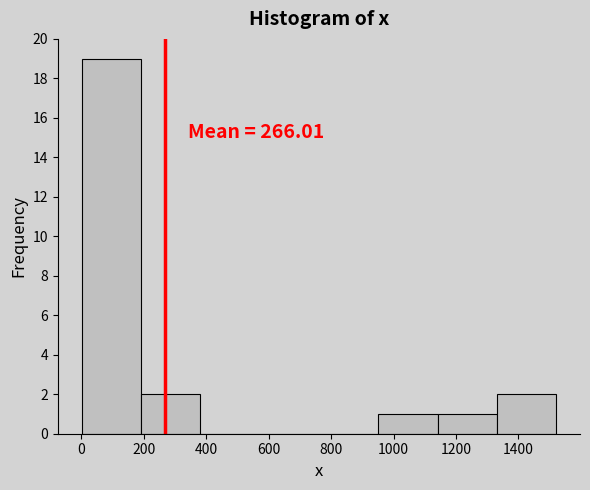

Which range on the x-axis has the tallest bar?

0 to 200